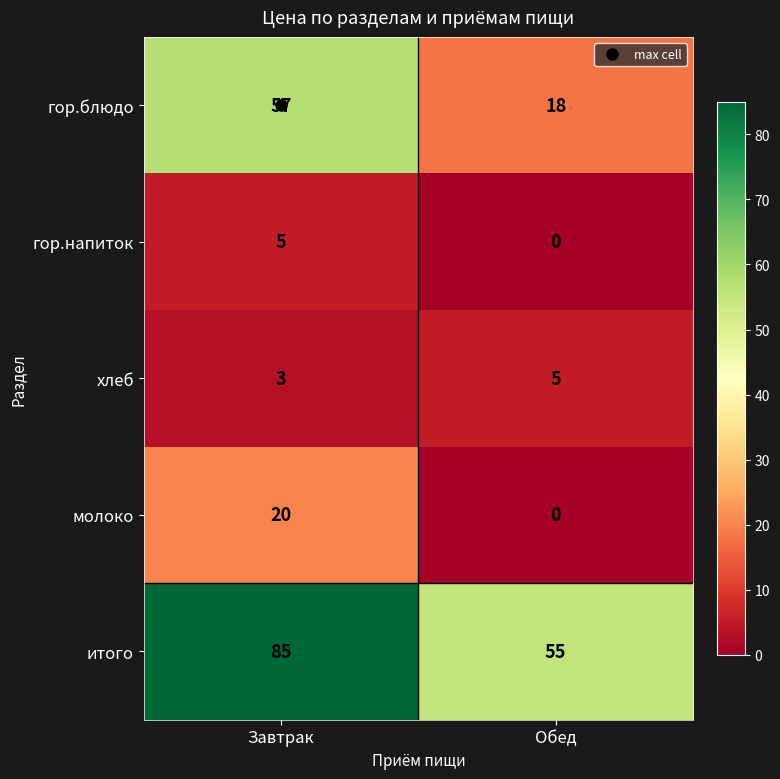

What is the sum of the молоко values at Обед and Завтрак?

20